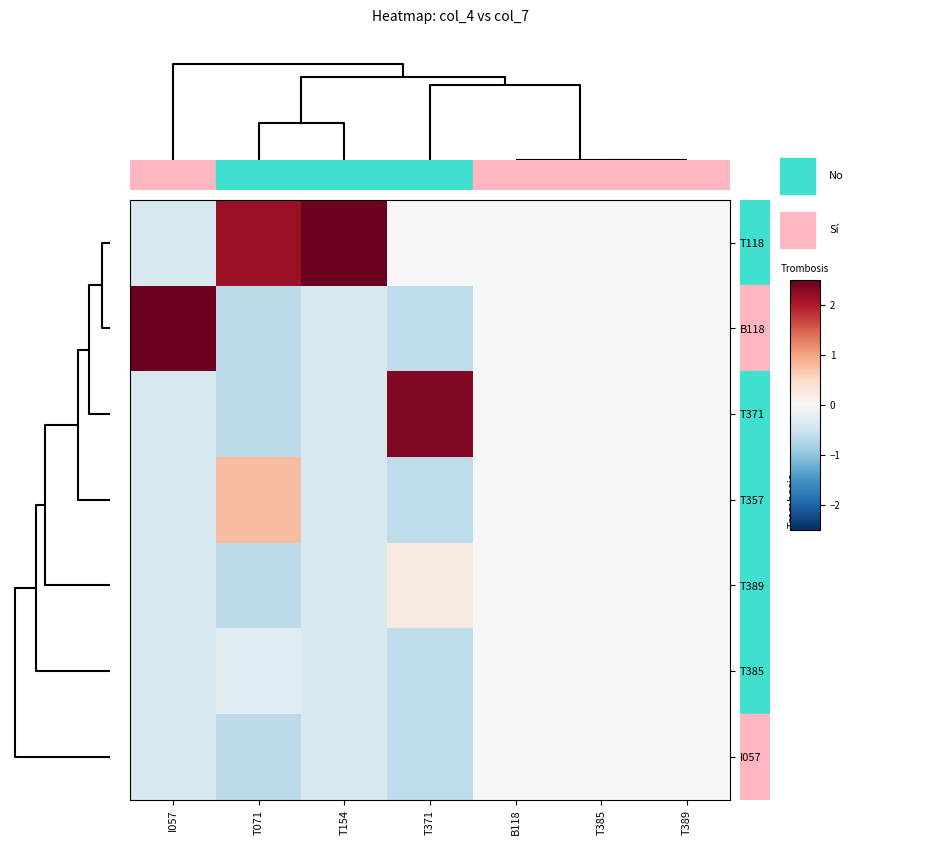

At how many categories does at least one series exceed 1?

4